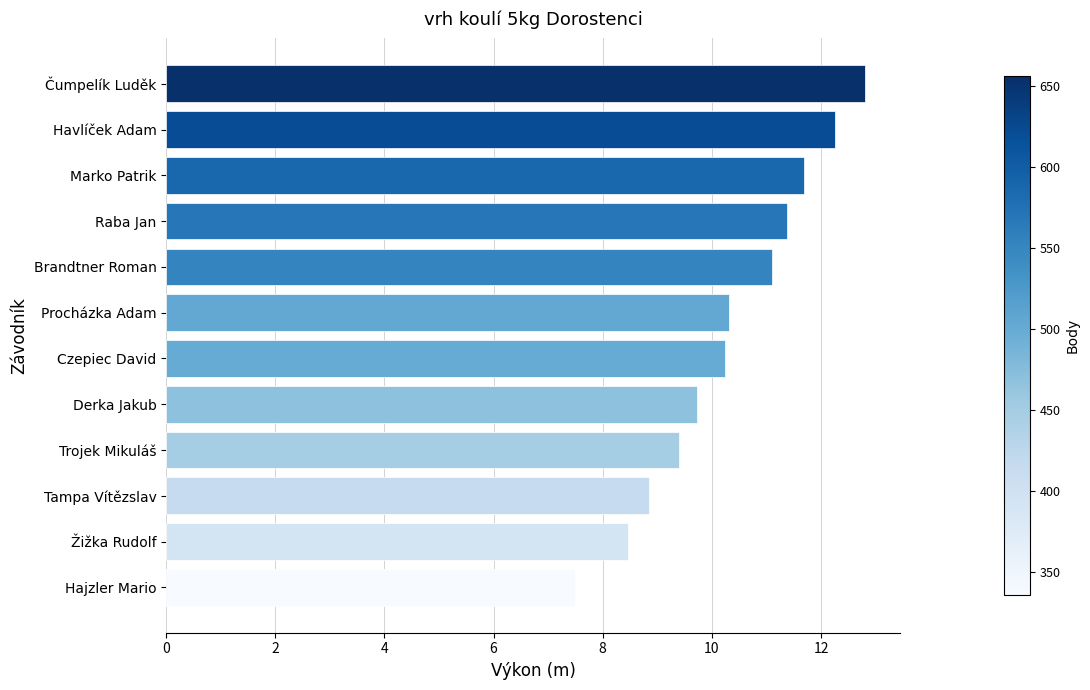

What is the average value?

10.3